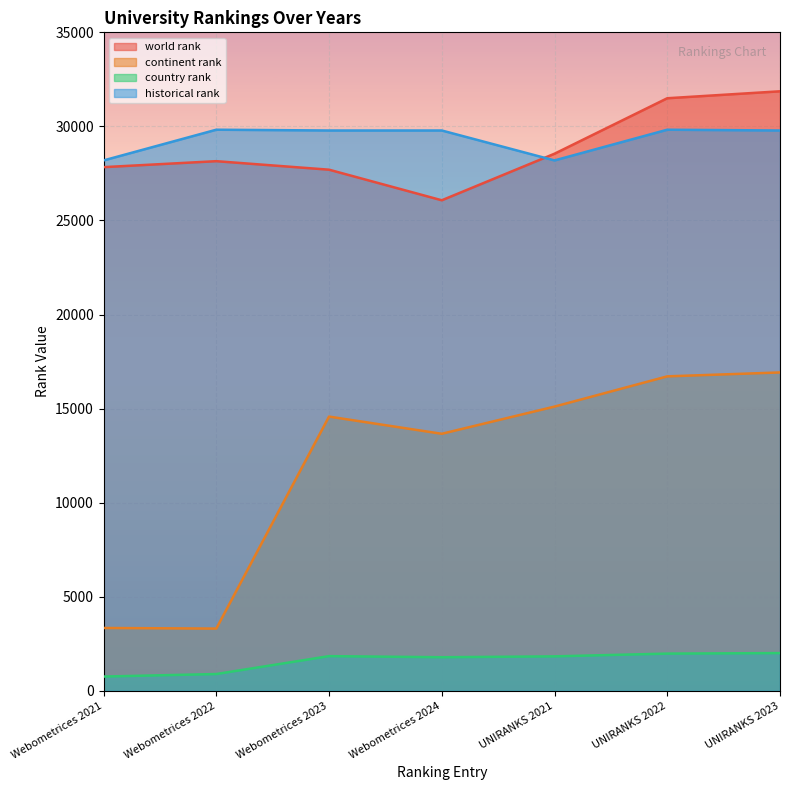

List the series in order of their peak value, highest first.

world rank, historical rank, continent rank, country rank